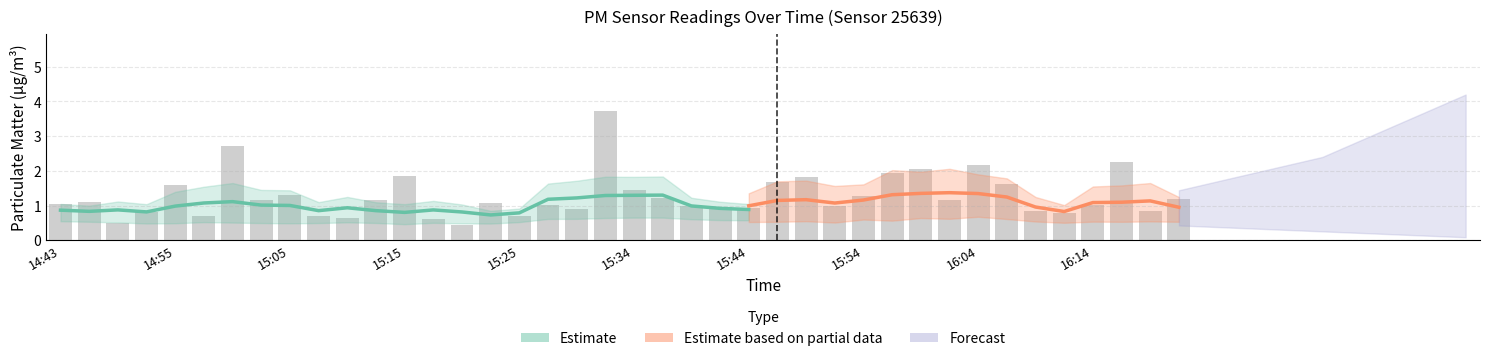

Which label corresponds to the largest value in the chart?

15:32